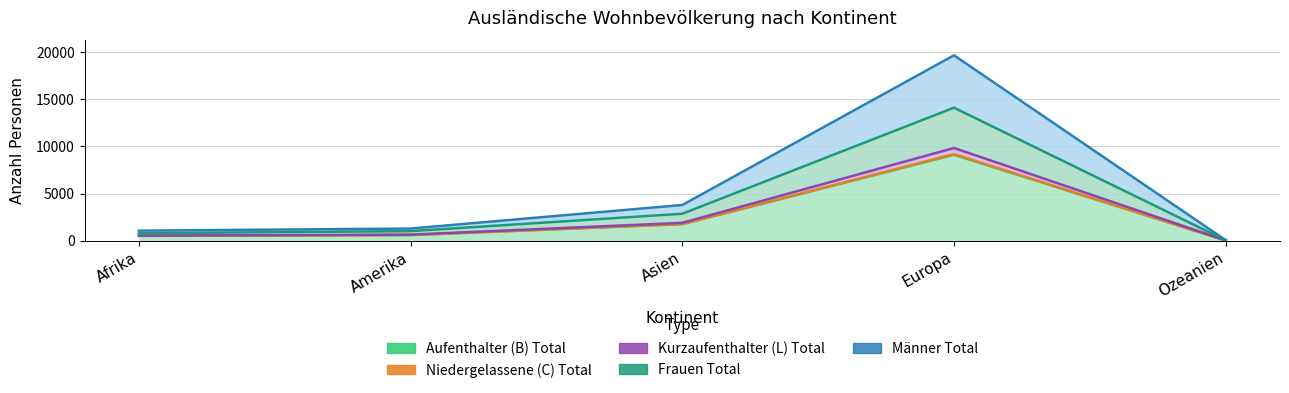

Which series changed the most between Afrika and Ozeanien?

Männer Total